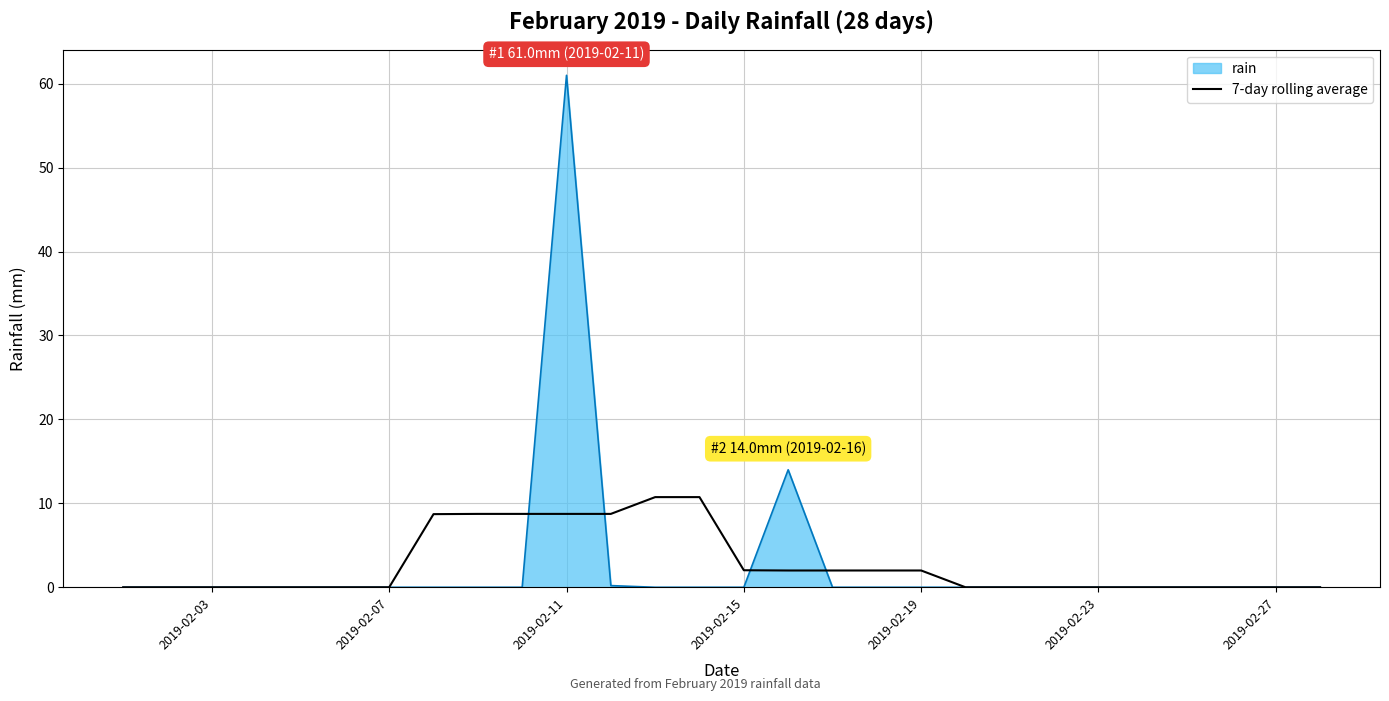

How many lines are shown in the chart?

2